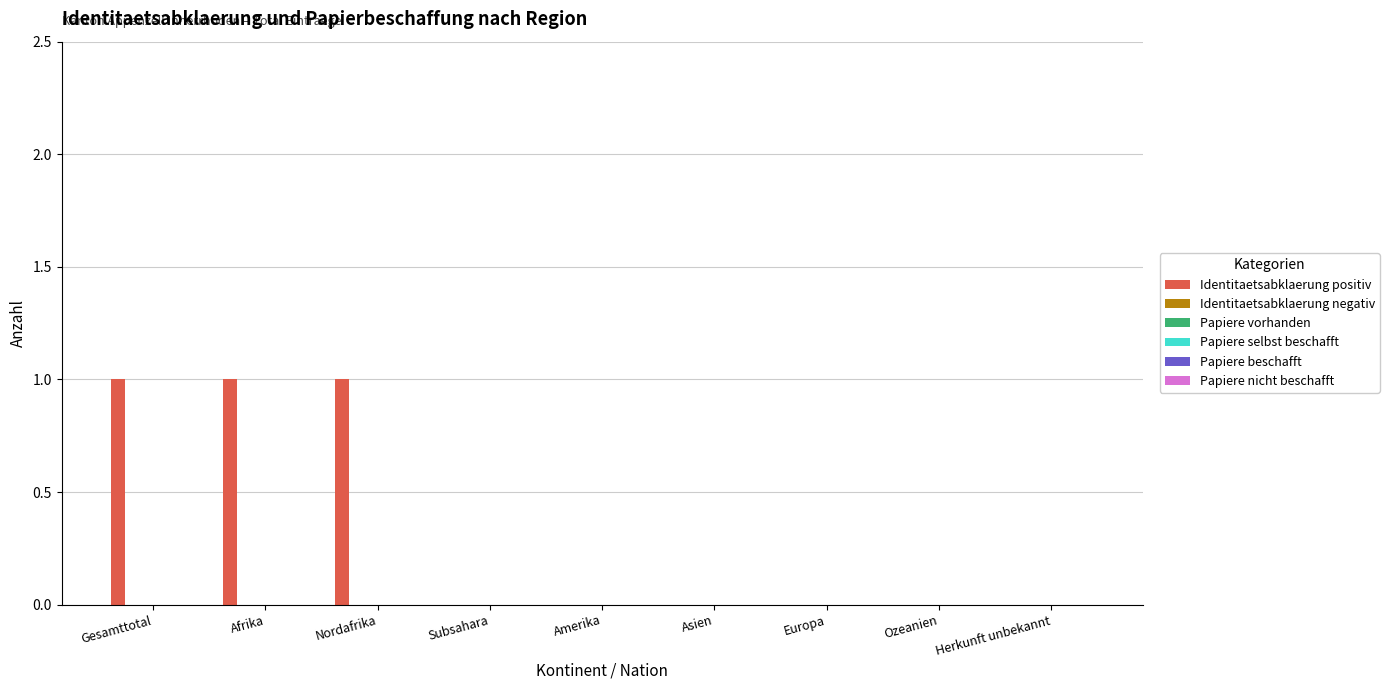

What is the sum of all values?

3